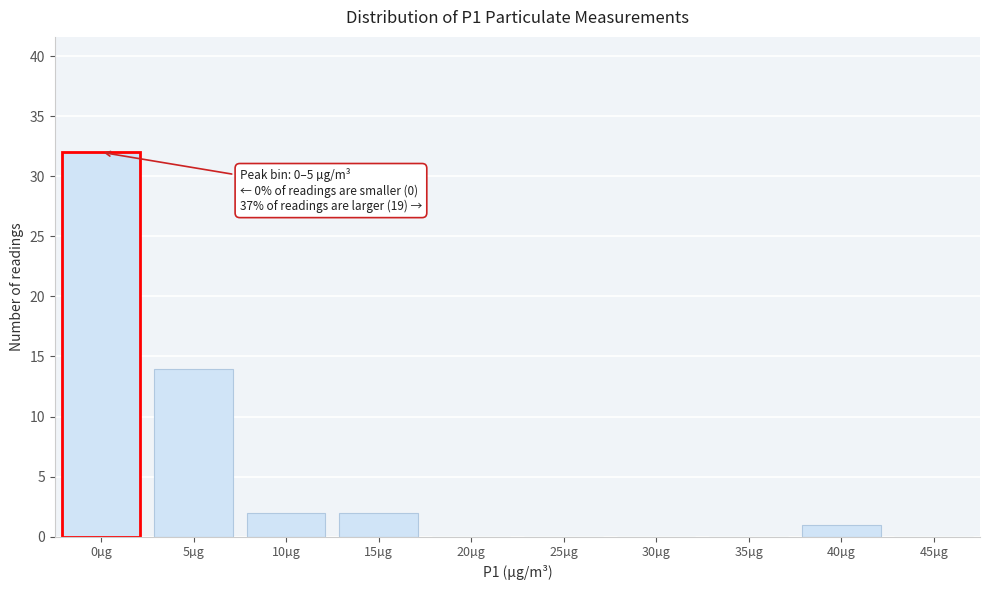

Reading left to right, extract all data points from this chart.

0µg=32	5µg=14	10µg=2	15µg=2	20µg=0	25µg=0	30µg=0	35µg=0	40µg=1	45µg=0